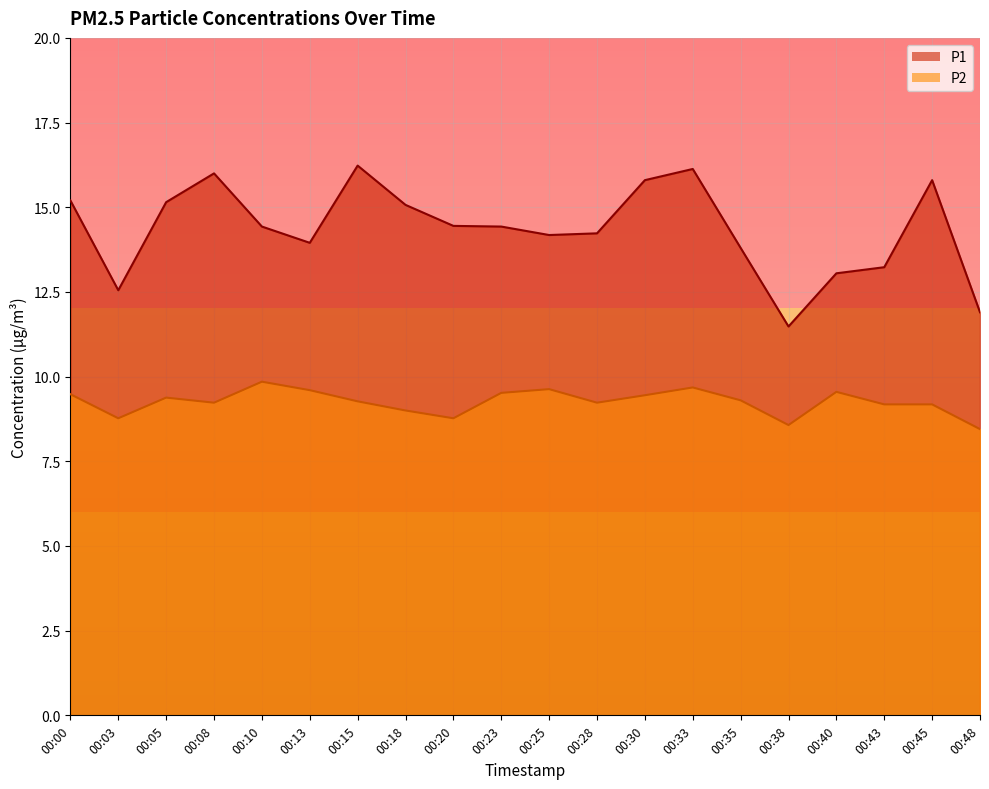

Read the P1 value at 00:13.

13.9